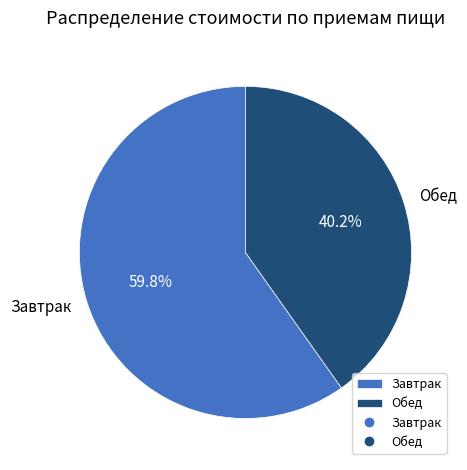

What portion of the pie excludes Завтрак?

40.2%